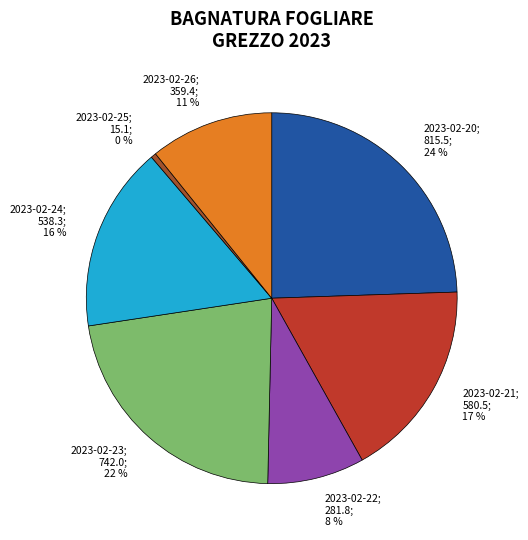

To the nearest percent, what is the difference between the largest and smallest slice percentages?

24%